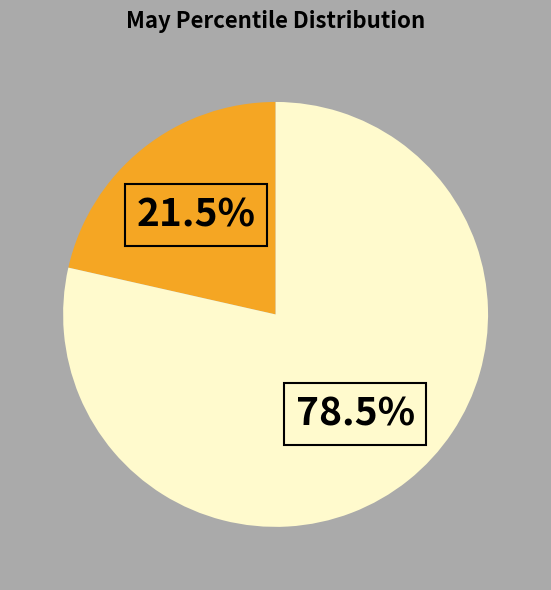

Is there a majority slice in this chart?

Yes